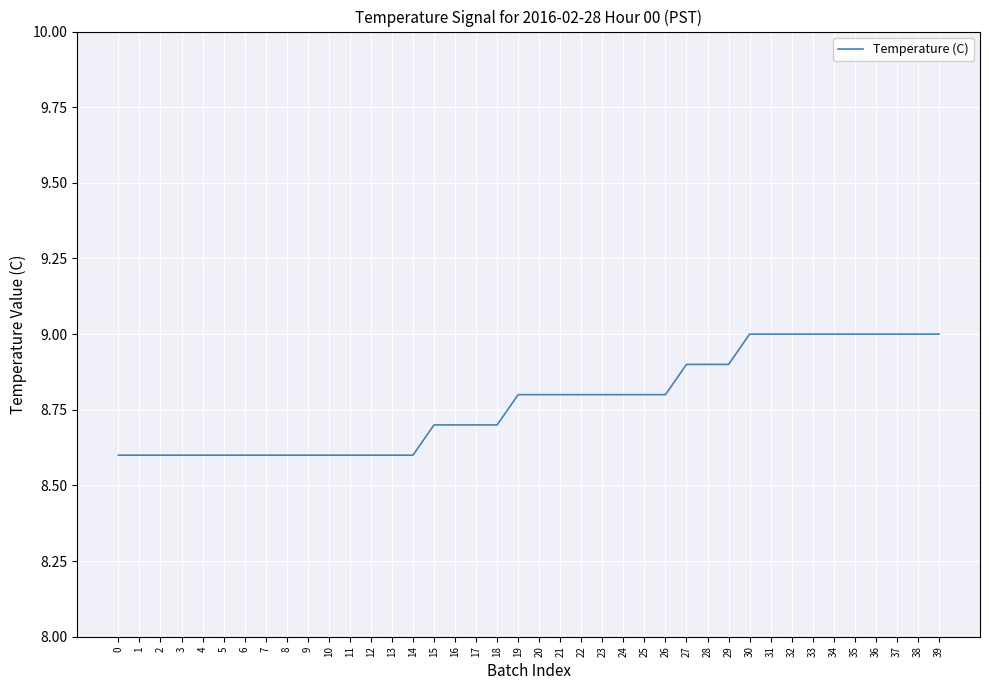

True or false: the data shows 14.2 at 14.

False